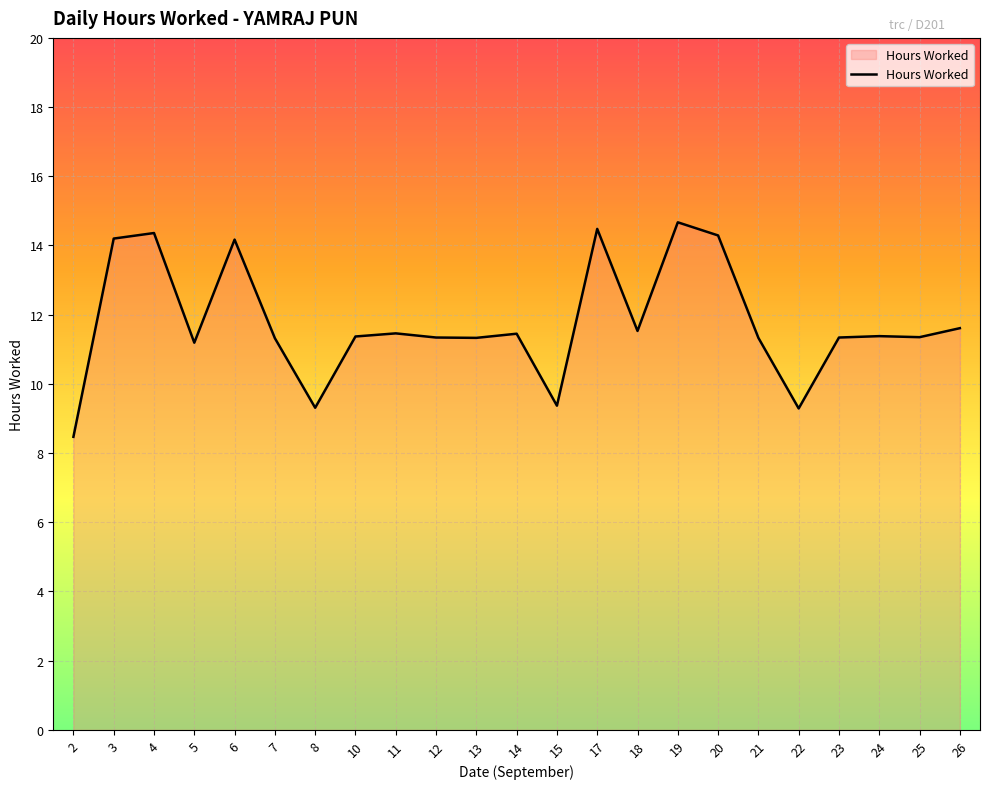

How many series are shown in this chart?

1